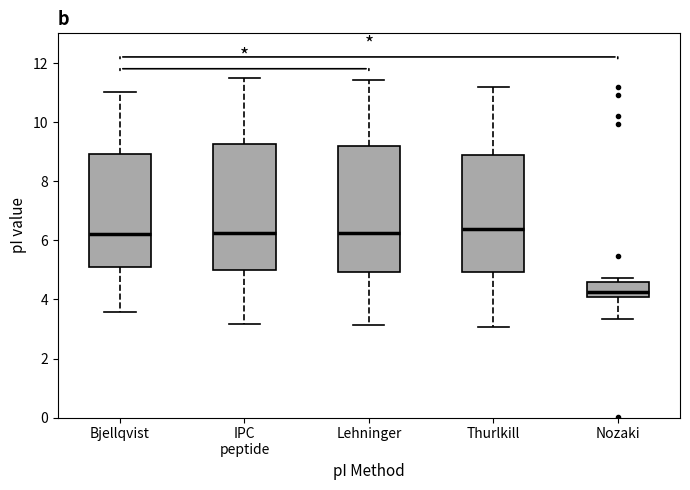

Where is the upper edge of the box for Lehninger on the y-axis? The values are not printed on the chart, so give them approximately, as read against the axis.

9.2